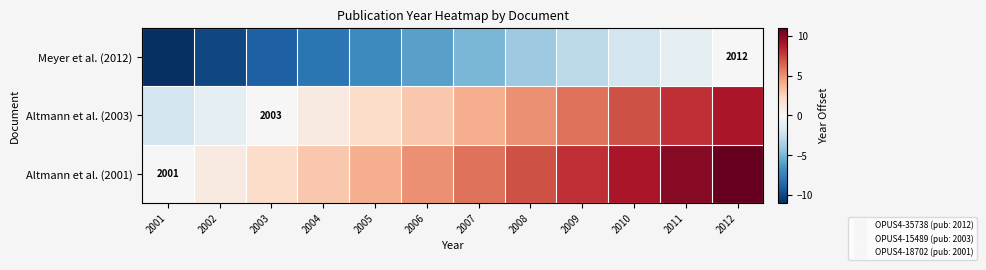

How many values in the Altmann et al. (2001) series are below 6?

6